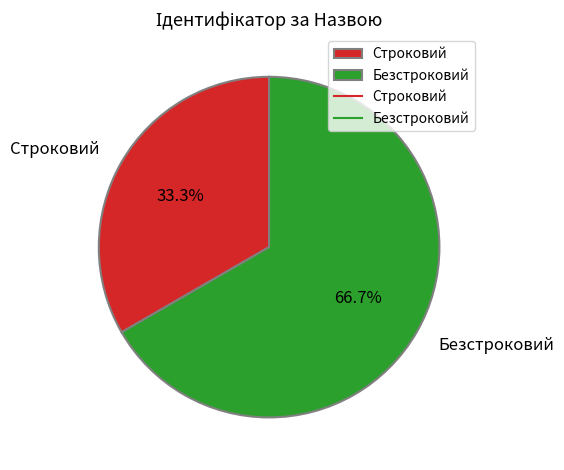

Combined, do Строковий and Безстроковий account for over 50%?

Yes